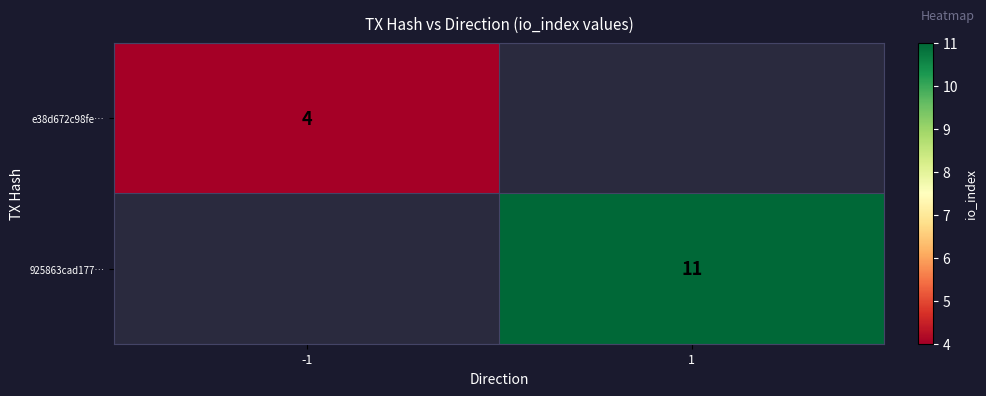

Is it true that 925863cad177… equals 16 at 1?

False